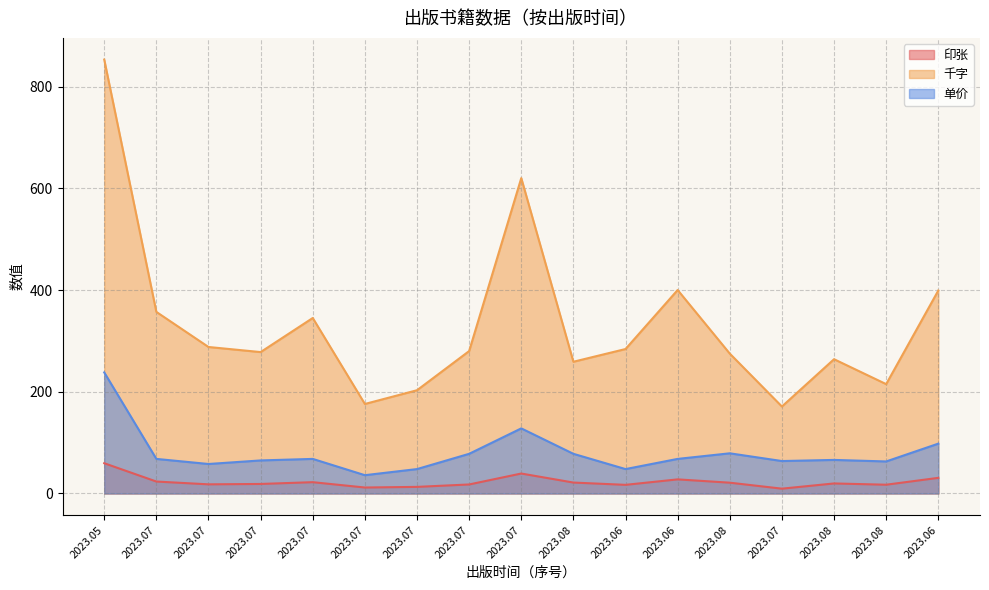

In 千字, how many points are lower than both neighbors (excluding endpoints)?

5